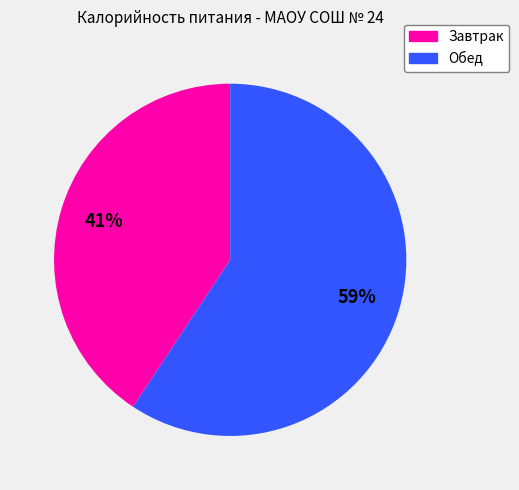

Which slice represents more than half of the pie?

Обед